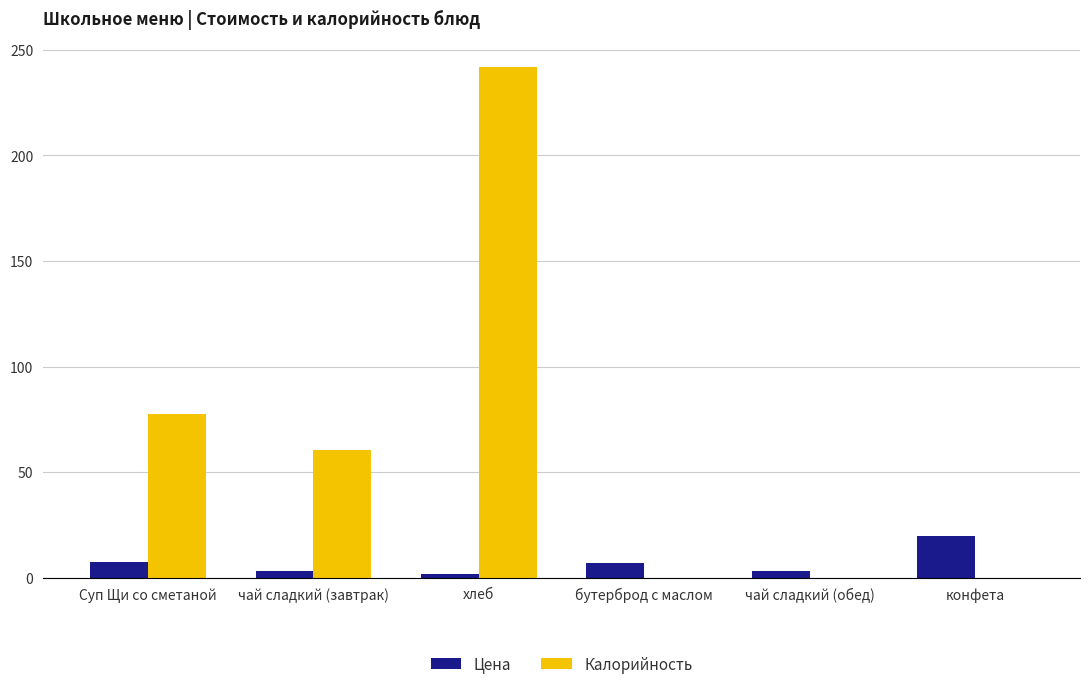

What are all the series names shown in the legend?

Цена, Калорийность